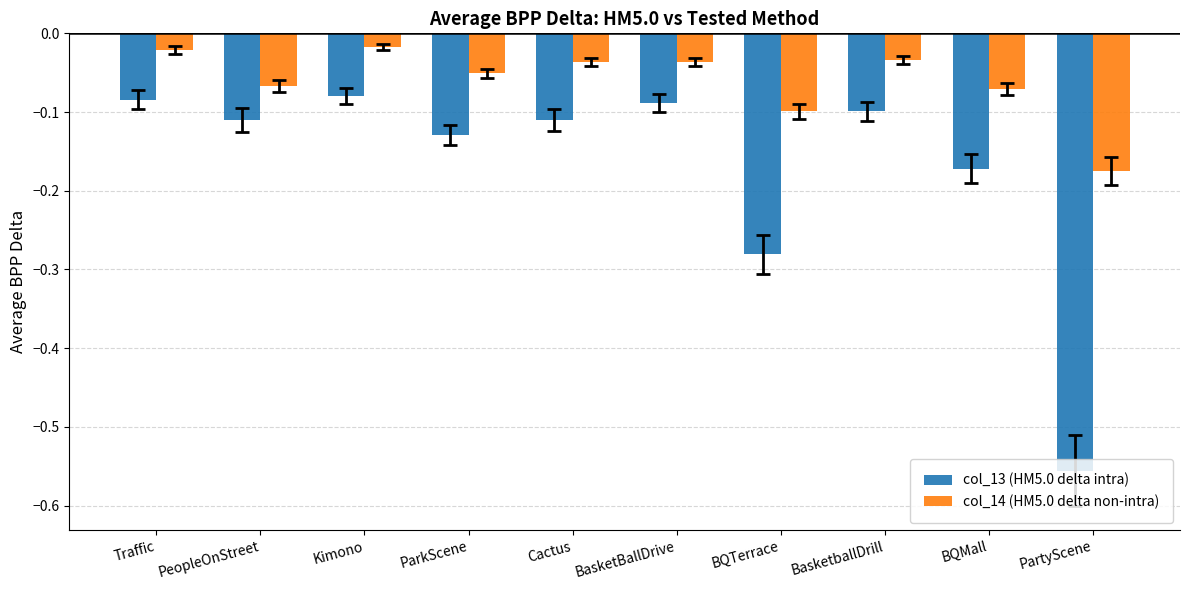

At which label does col_13 (HM5.0 delta intra) reach its minimum?

PartyScene